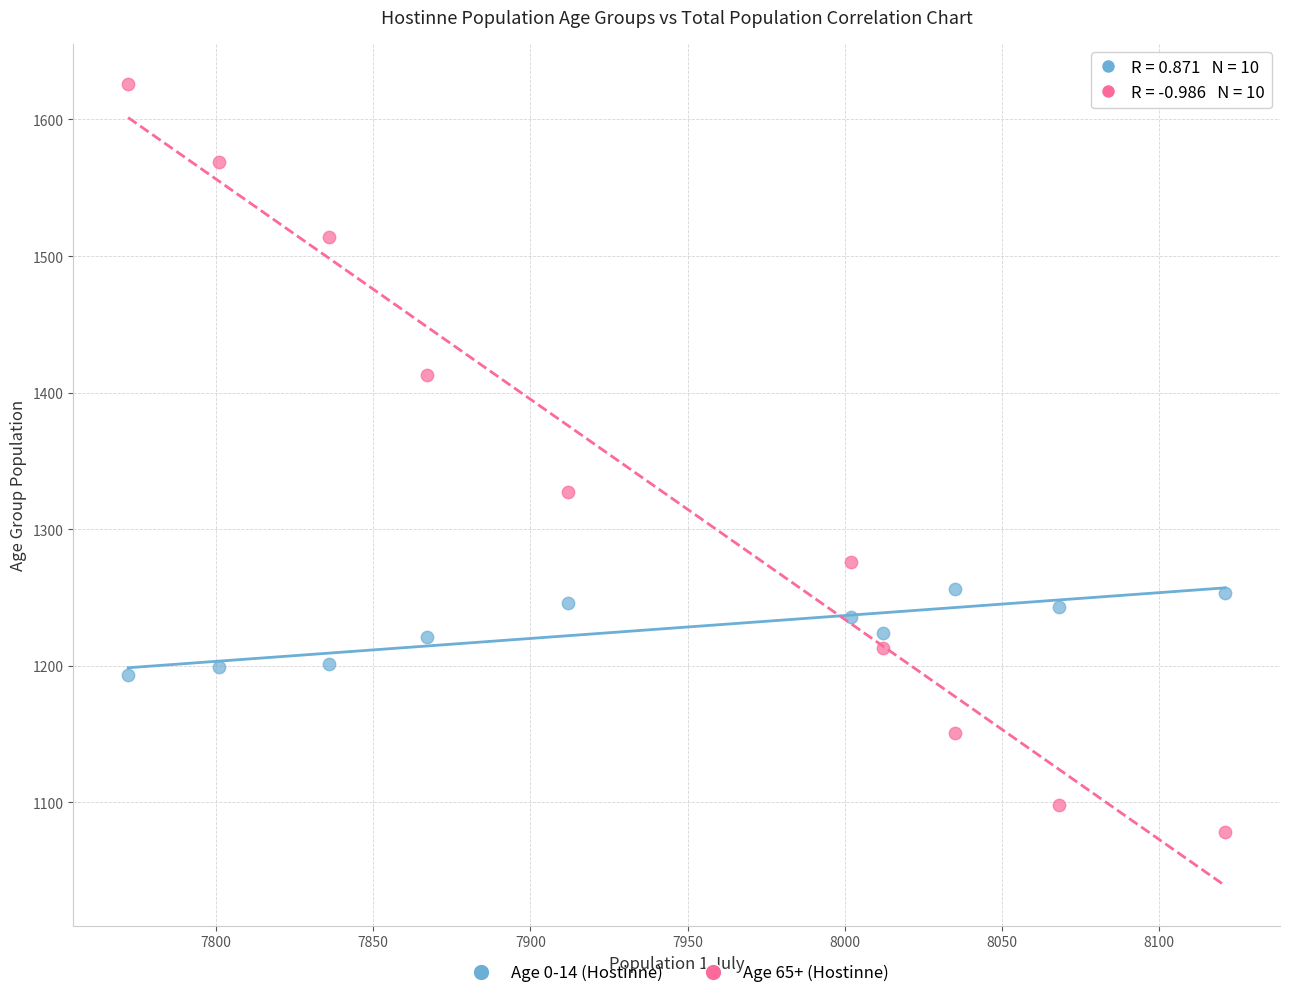

What is the X range (max minus min) for the scatter plot?

349